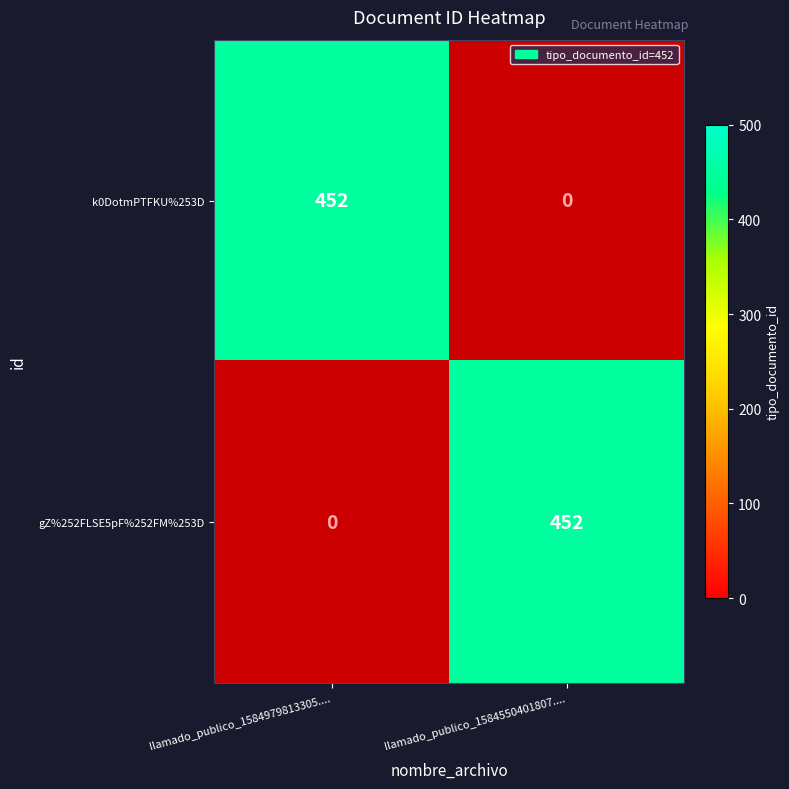

At which label does k0DotmPTFKU%253D reach its peak?

llamado_publico_1584979813305....